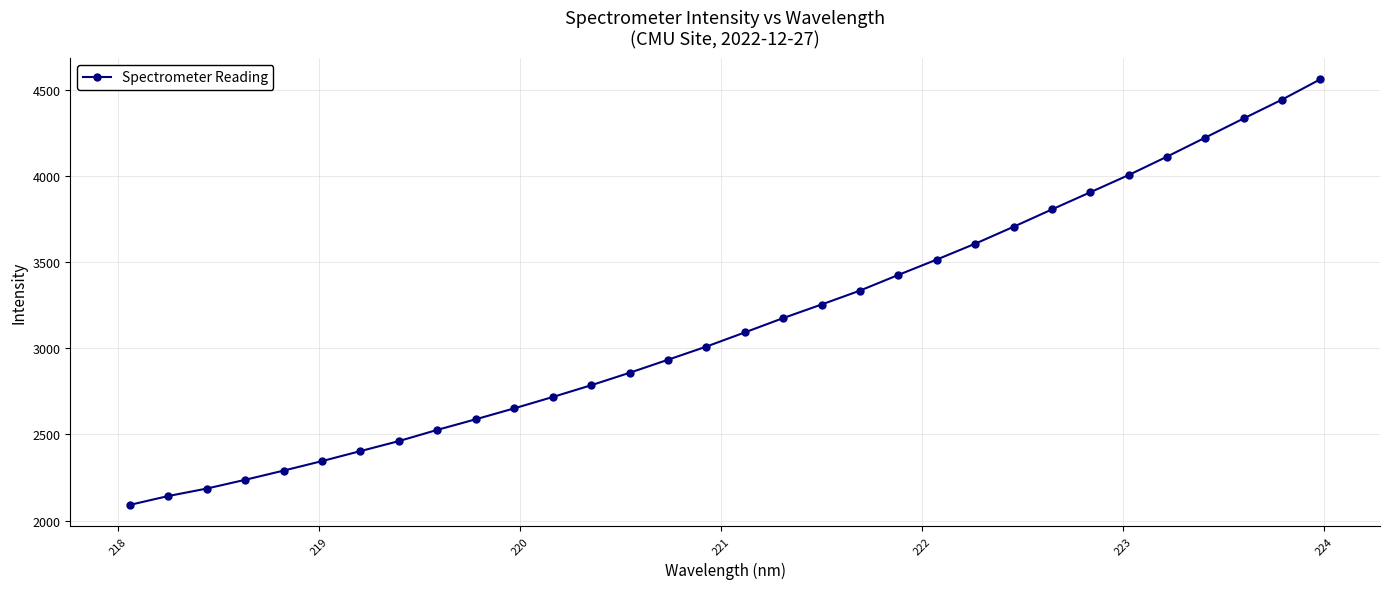

How many values exceed 3092?

16